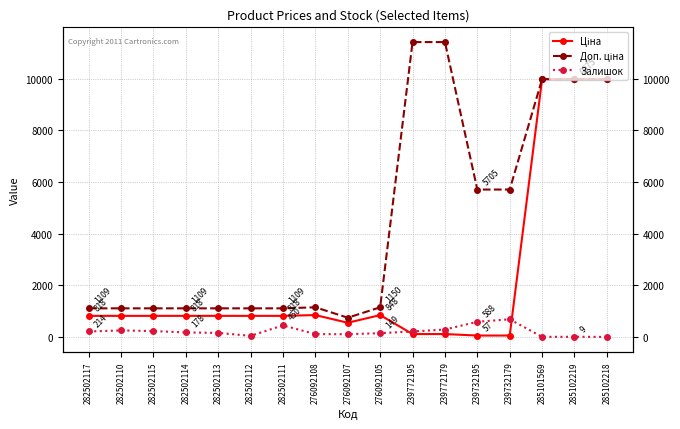

Which series has the largest range (max minus min)?

Доп. ціна